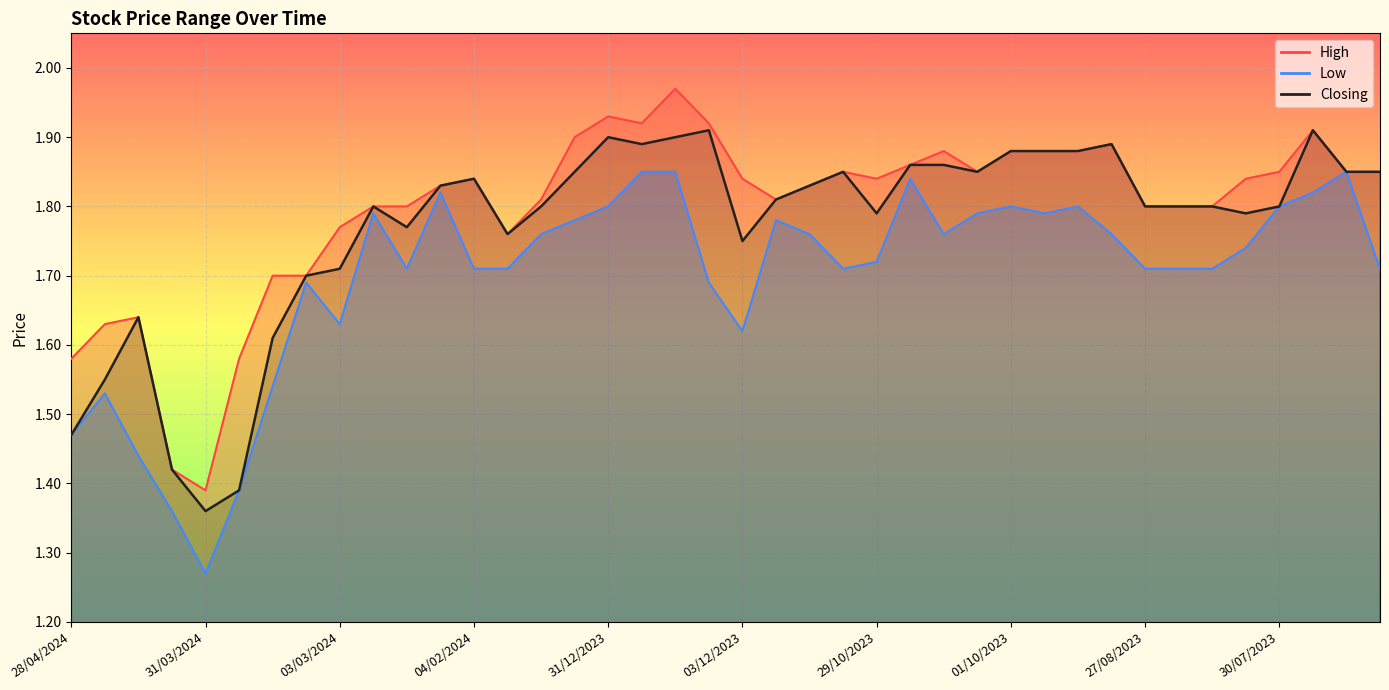

Is the value of Closing at 07/04/2024 greater than the value of High at 22/10/2023?

No